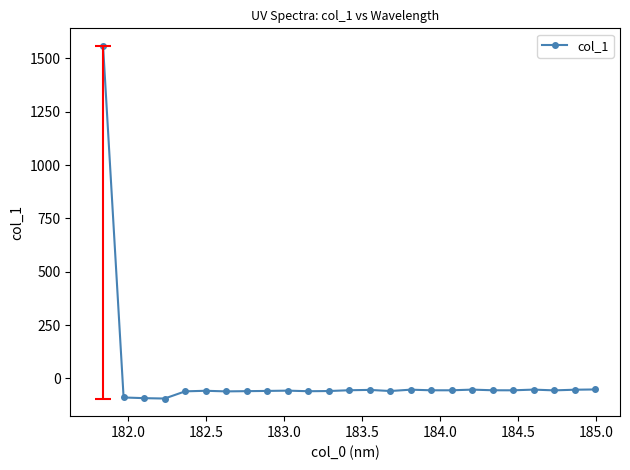

What is the value of the col_1 point at the 6th from the left?

-58.2